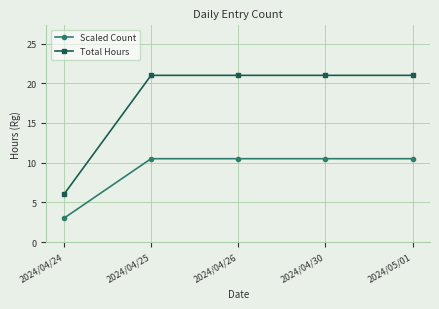

What is the label of the 3rd point from the left?

2024/04/26